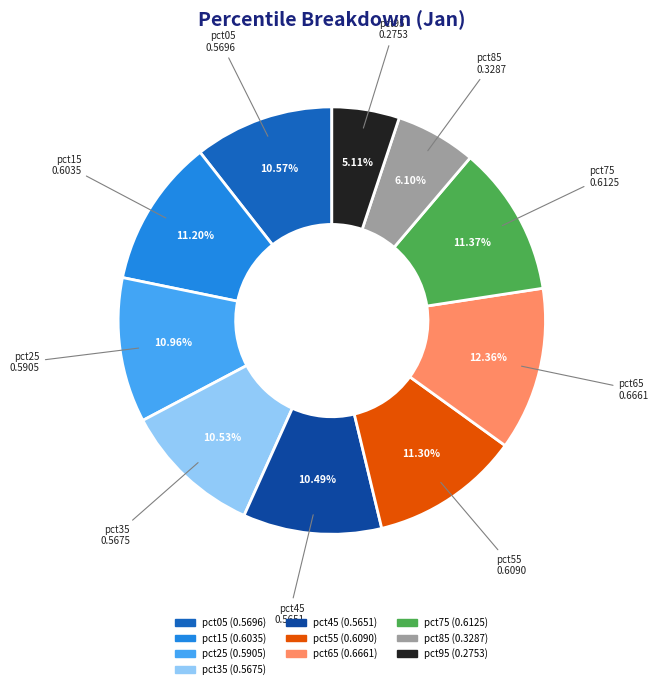

What is the smallest slice in the pie chart?

pct95